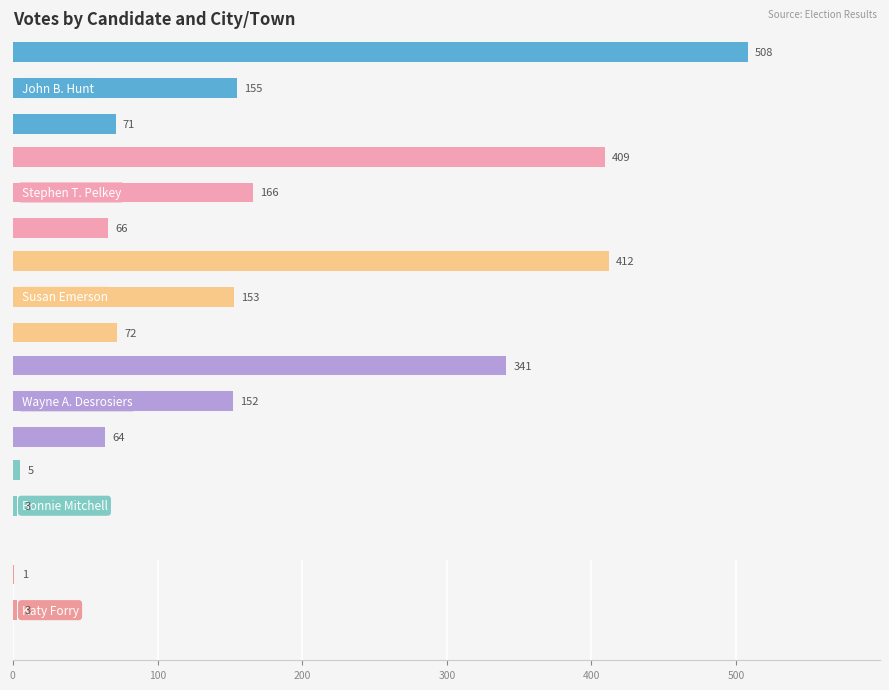

Is the value of Katy Forry at 100 greater than the value of Bonnie Mitchell at 0?

Yes